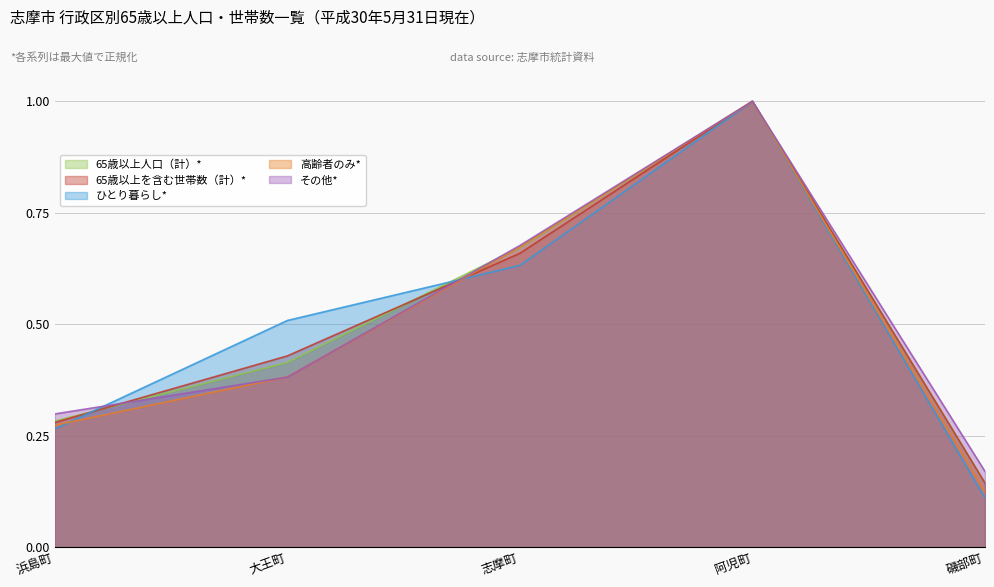

What are all the series names shown in the legend?

65歳以上人口（計）*, 65歳以上を含む世帯数（計）*, ひとり暮らし*, 高齢者のみ*, その他*